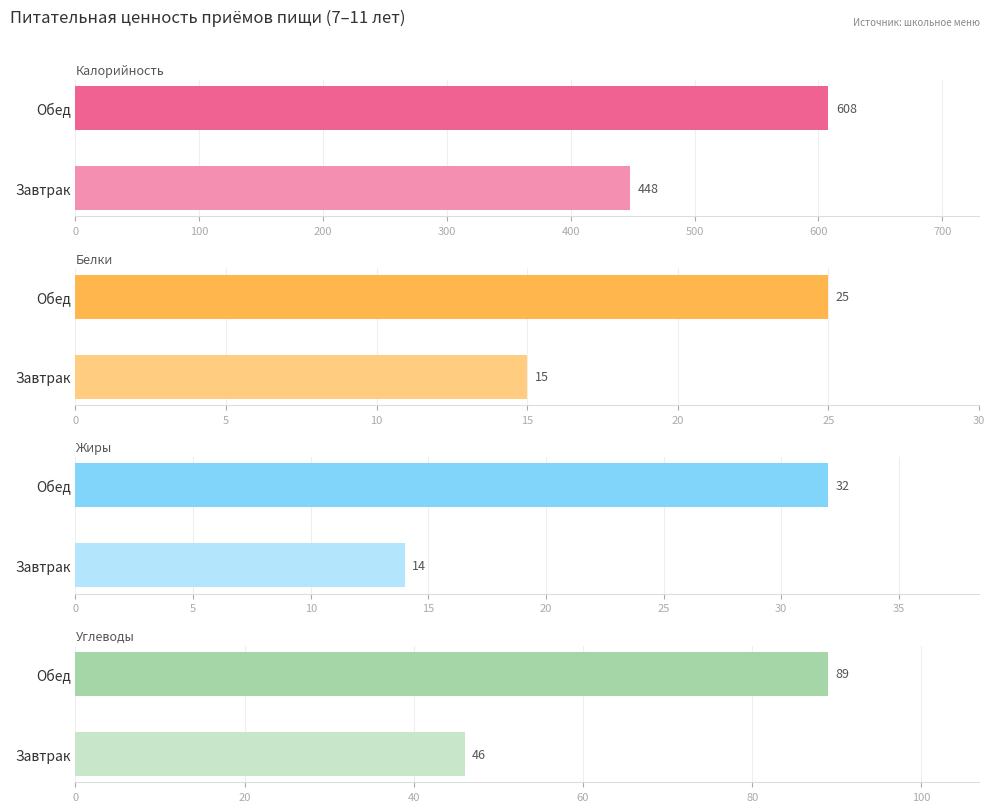

Reading left to right, list all the values displayed in this chart.

Калорийность: 448	608
Белки: 15	25
Жиры: 14	32
Углеводы: 46	89